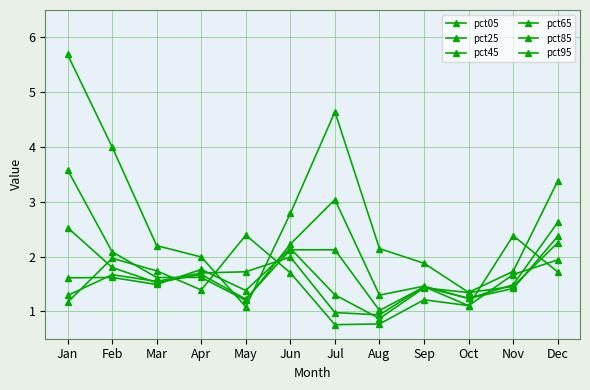

True or false: pct45 and pct65 cross at least once.

True